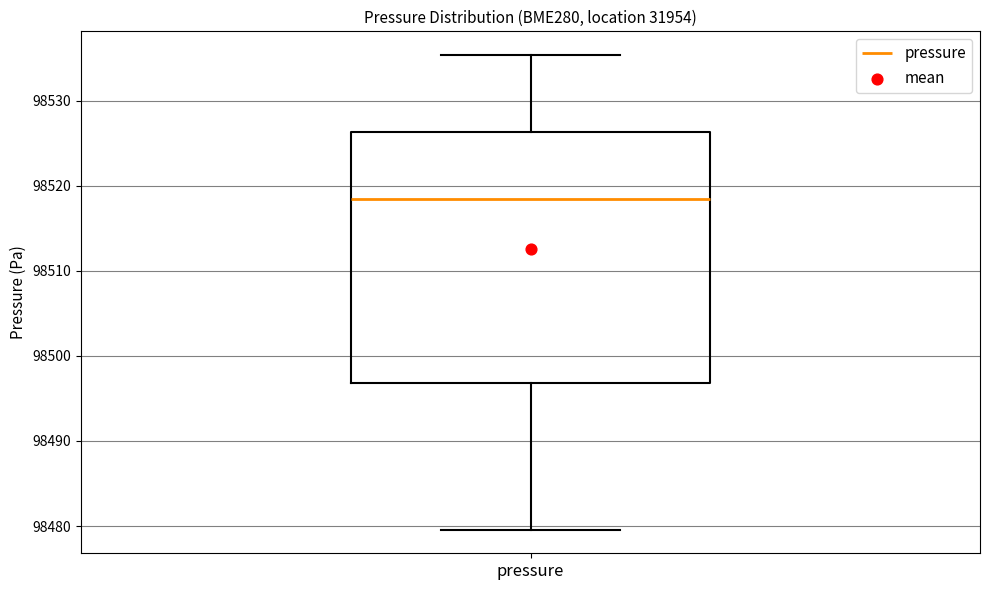

Transcribe this box plot: give where the median line is, the range the box spans, and where the two whiskers end, as read against the y-axis. The values are not printed on the chart, so give them approximately, as read against the axis.

median 98518, box 98497 to 98526, whiskers 98480 to 98535